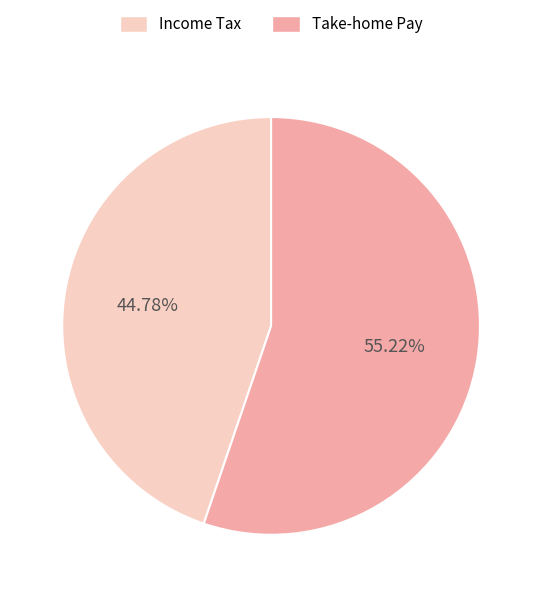

Does any single category account for the majority?

Yes